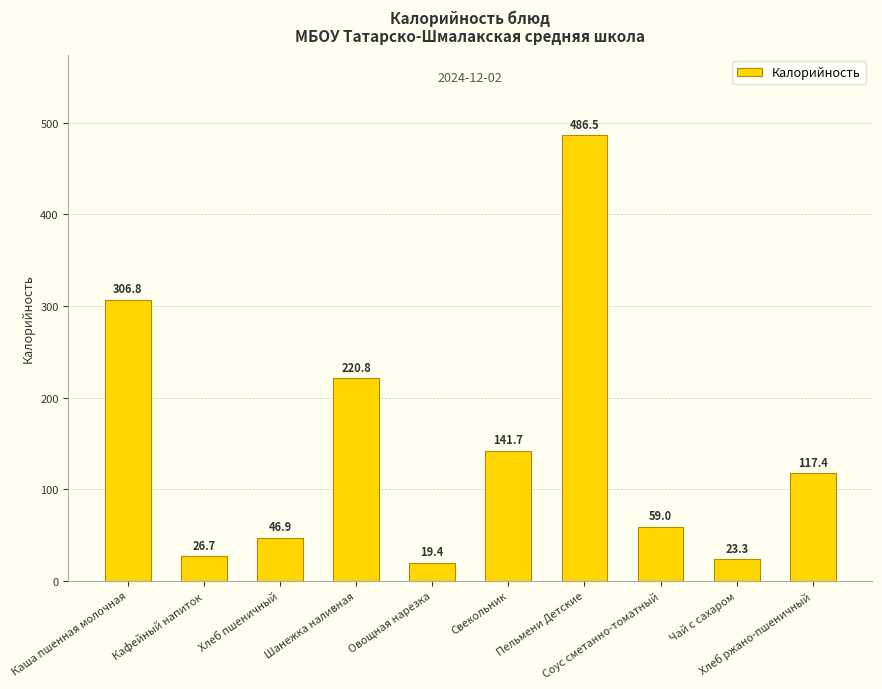

Reading left to right, extract all data points from this chart.

Каша пшенная молочная=306.8	Кафейный напиток=26.7	Хлеб пшеничный=46.9	Шанежка наливная=220.8	Овощная нарезка=19.4	Свекольник=141.7	Пельмени Детские=486.5	Соус сметанно-томатный=59.0	Чай с сахаром=23.3	Хлеб ржано-пшеничный=117.4